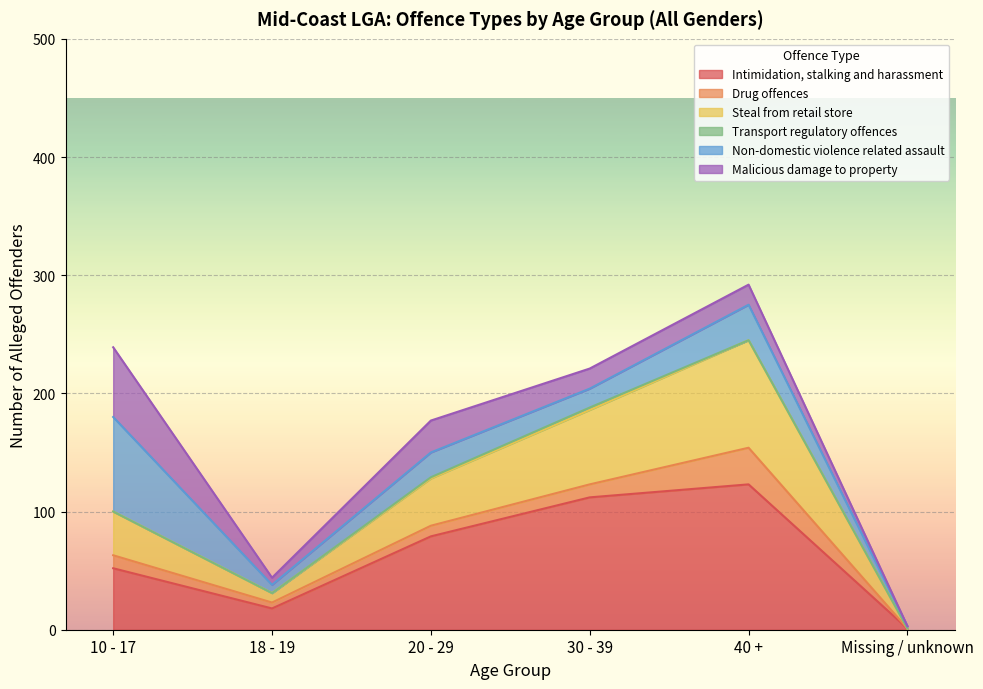

List the series in order of their peak value, lowest first.

Transport regulatory offences, Drug offences, Malicious damage to property, Non-domestic violence related assault, Steal from retail store, Intimidation, stalking and harassment